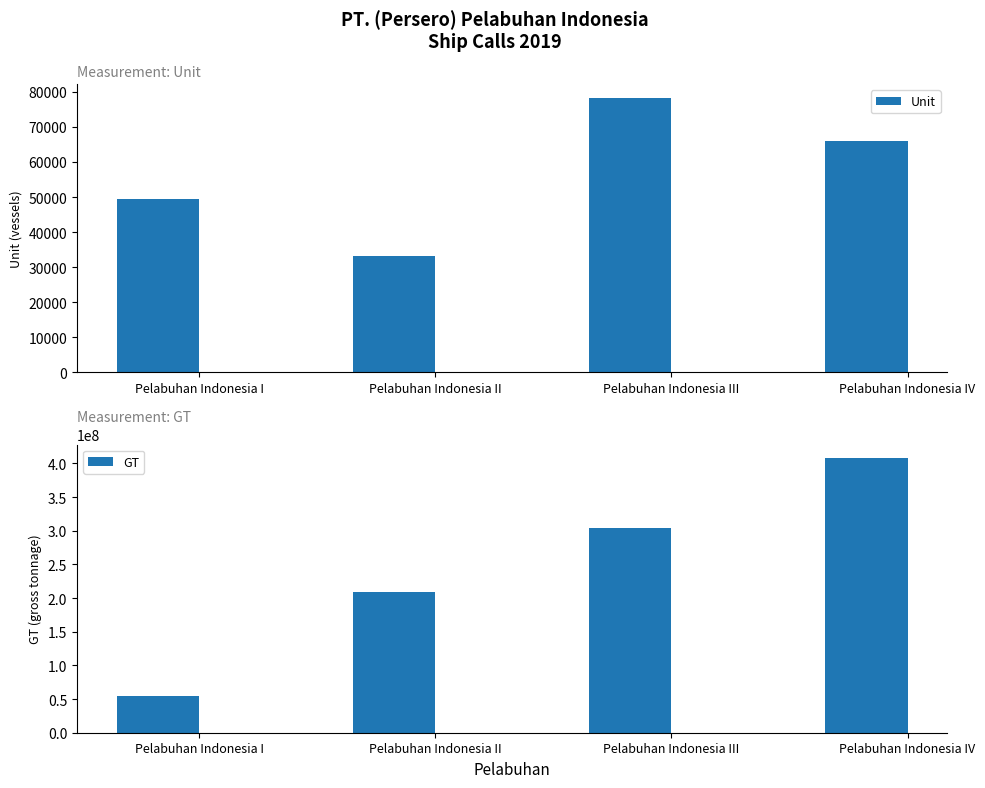

What is the sum of the GT values at Pelabuhan Indonesia II and Pelabuhan Indonesia IV?

616720087